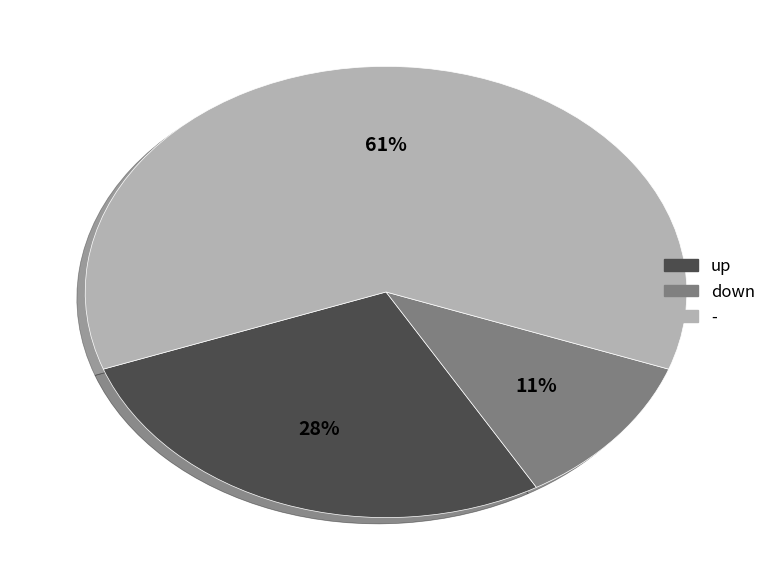

Is it true that down is 4% of the pie?

False